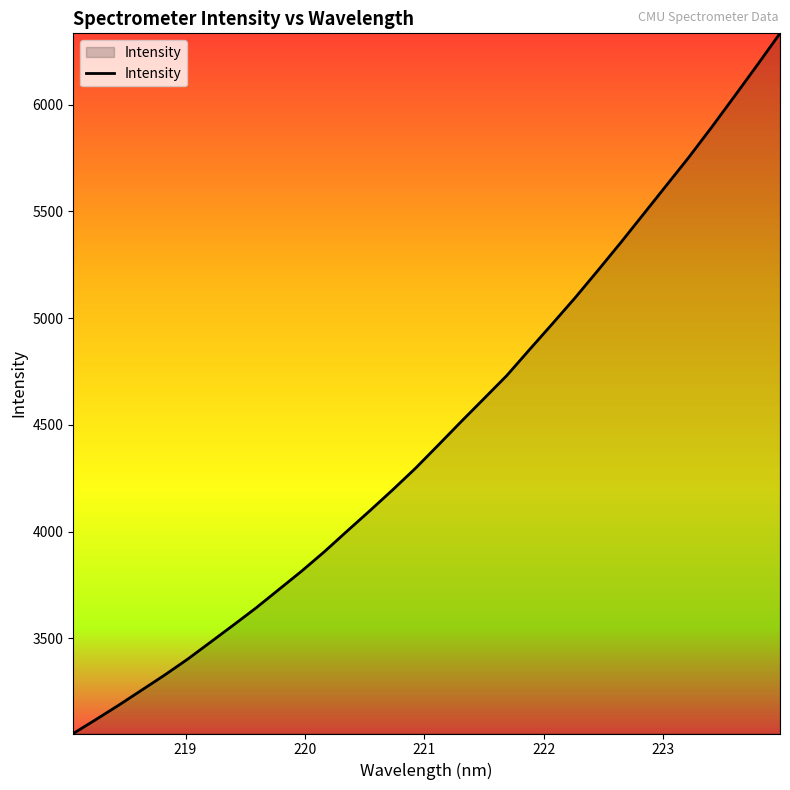

What is the difference between the maximum and minimum values?

3279.3